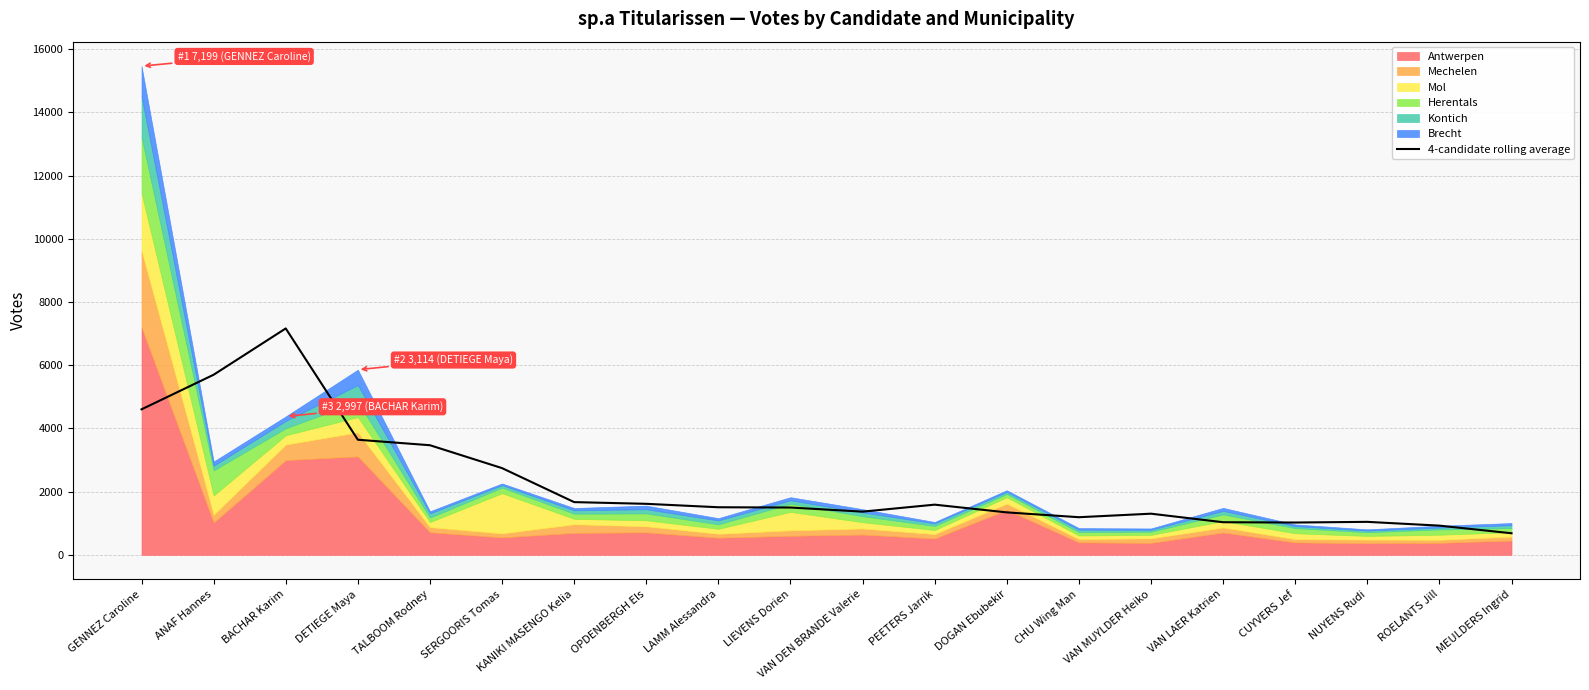

Count the number of categories in the chart.

20